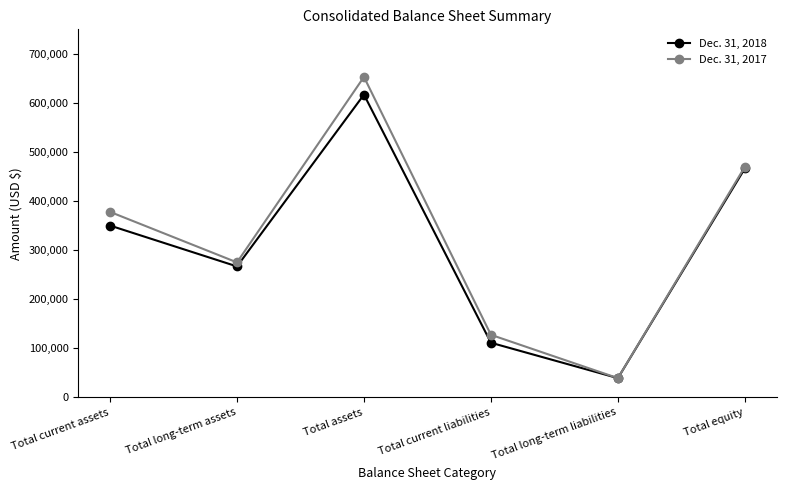

What is the maximum value for Dec. 31, 2018?

616922